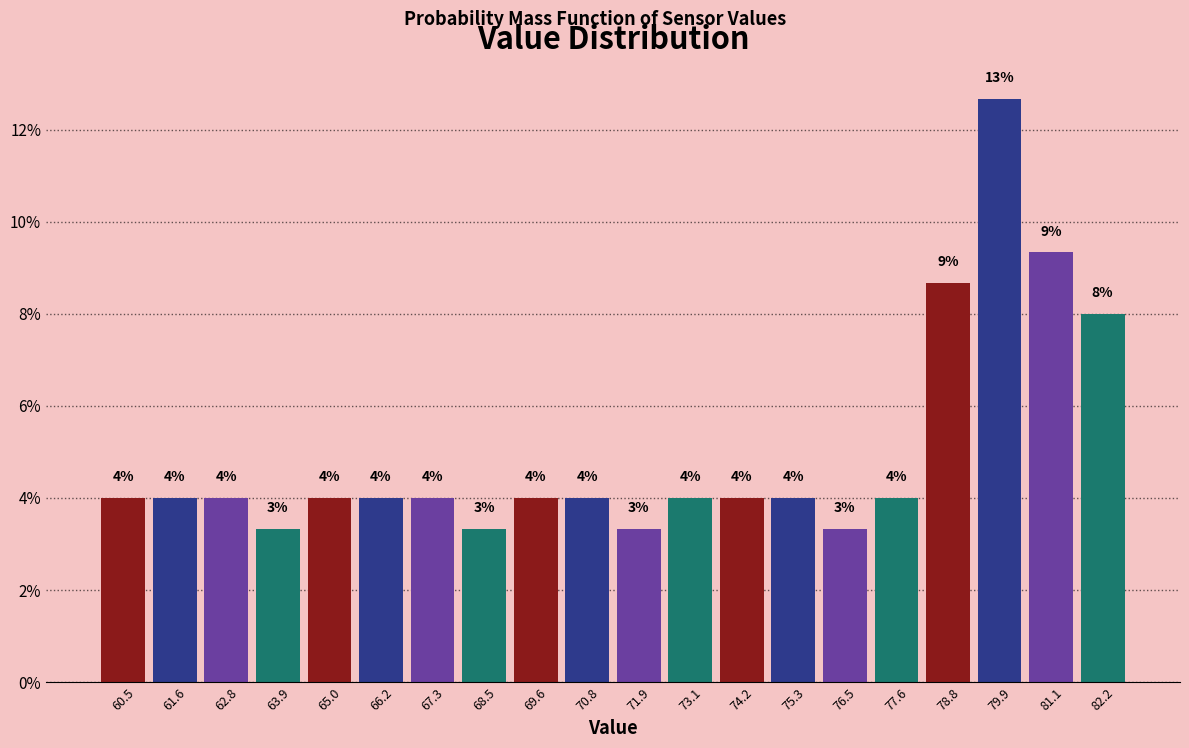

Which range on the x-axis has the tallest bar?

79.4 to 80.4